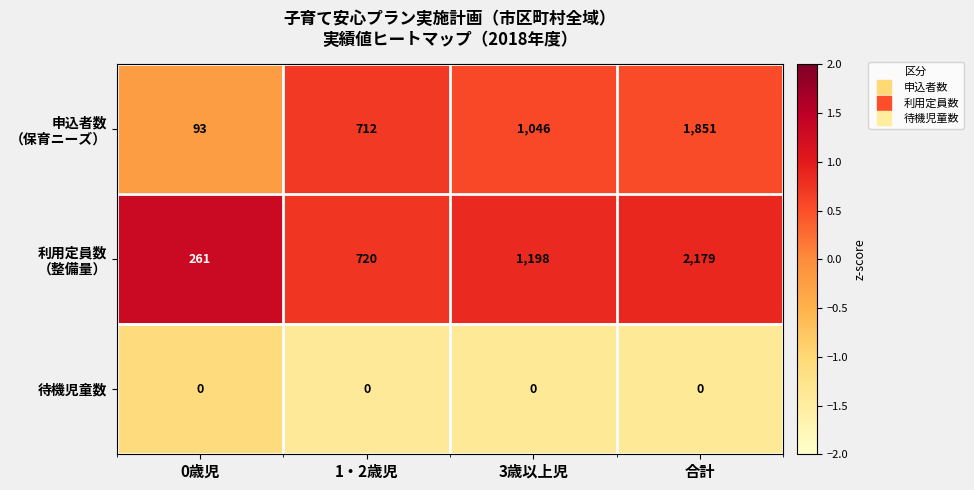

At how many categories does at least one series exceed 0?

4